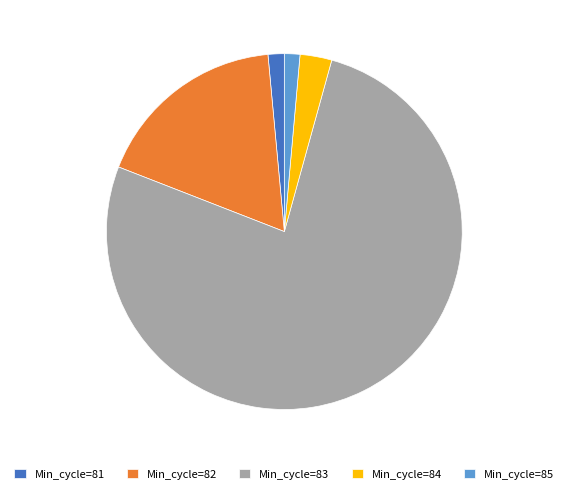

Combined, do Min_cycle=81 and Min_cycle=85 account for over 50%?

No